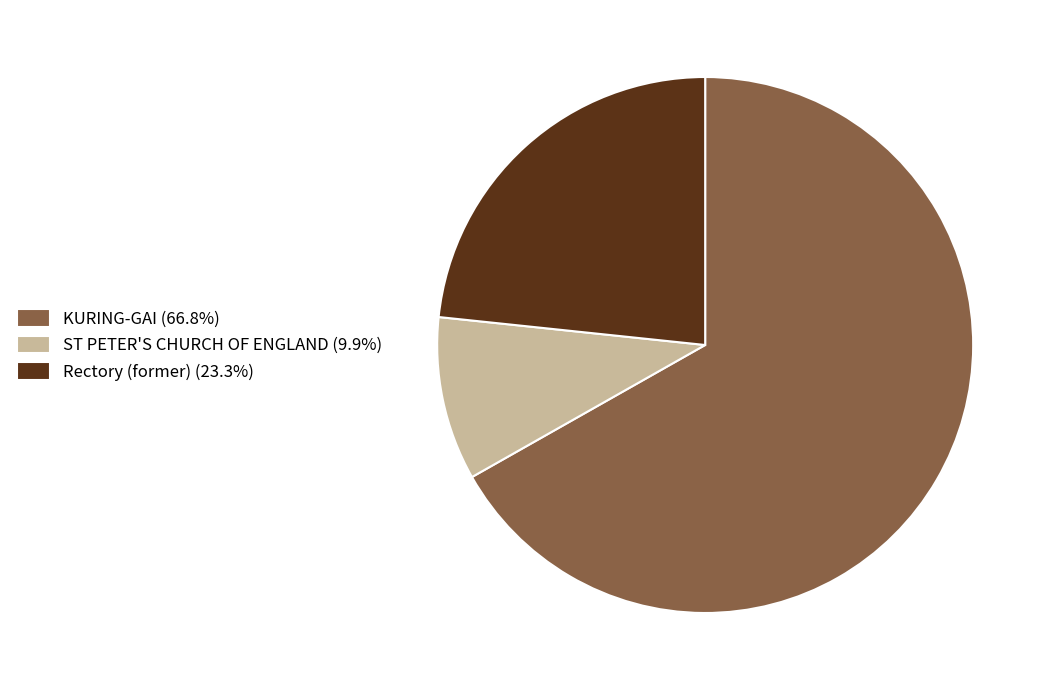

Do KURING-GAI (66.8%) and Rectory (former) (23.3%) together represent more than half of the pie?

Yes